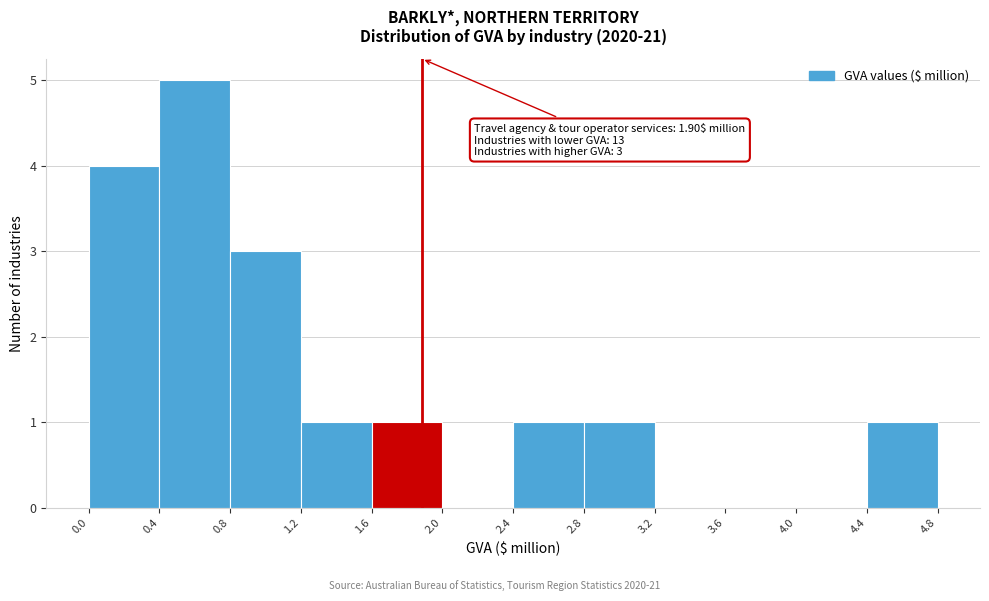

Over which range of the x-axis is the bar tallest?

0.4 to 0.8